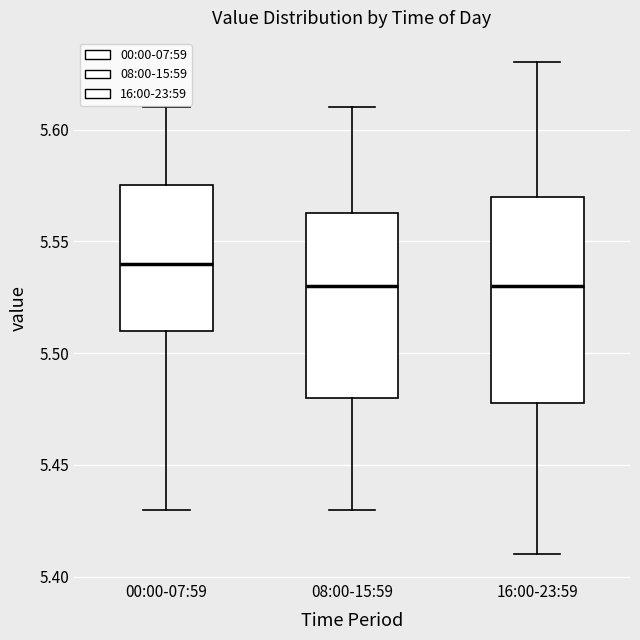

Where does the lower whisker of the box for 16:00-23:59 end on the y-axis? The values are not printed on the chart, so give them approximately, as read against the axis.

5.410